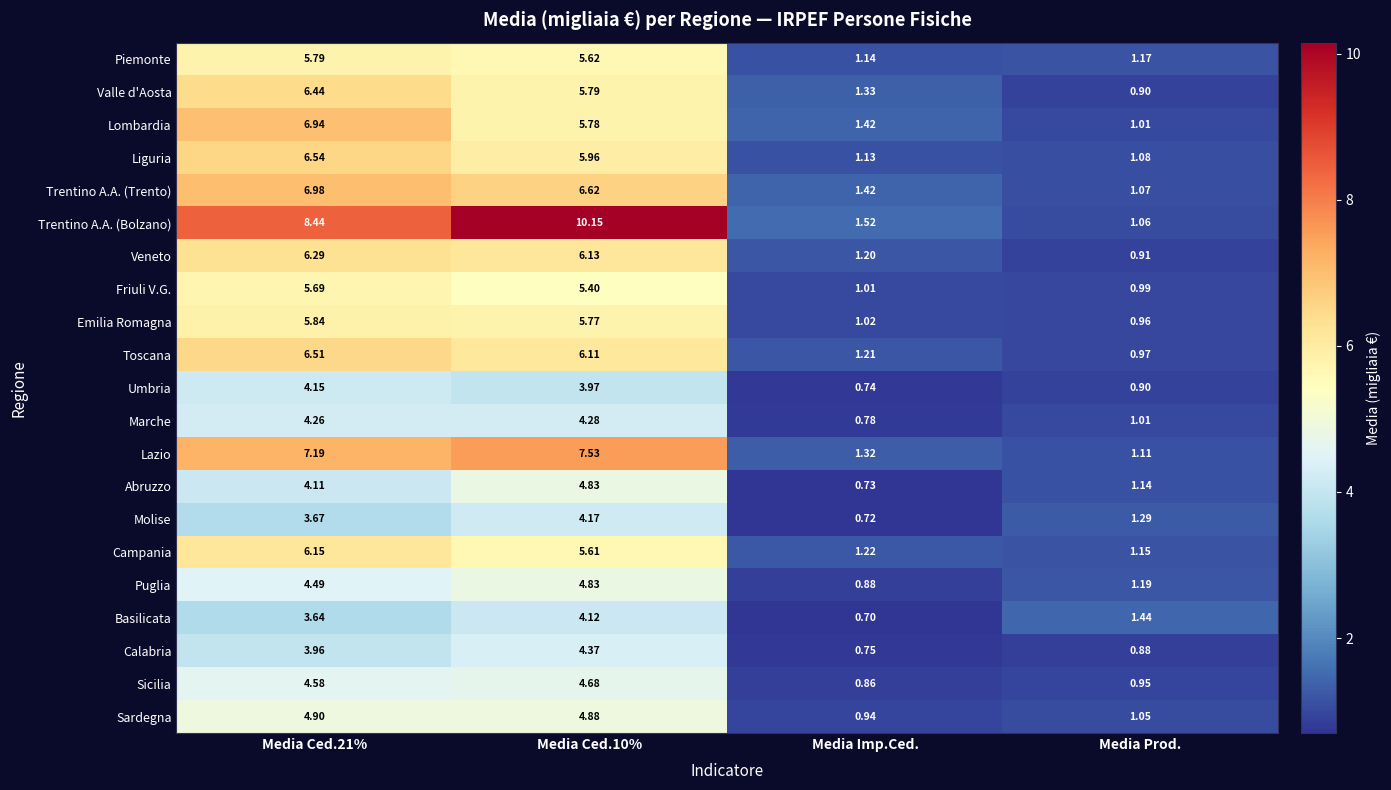

Which series has the widest spread of values?

Trentino A.A. (Bolzano)